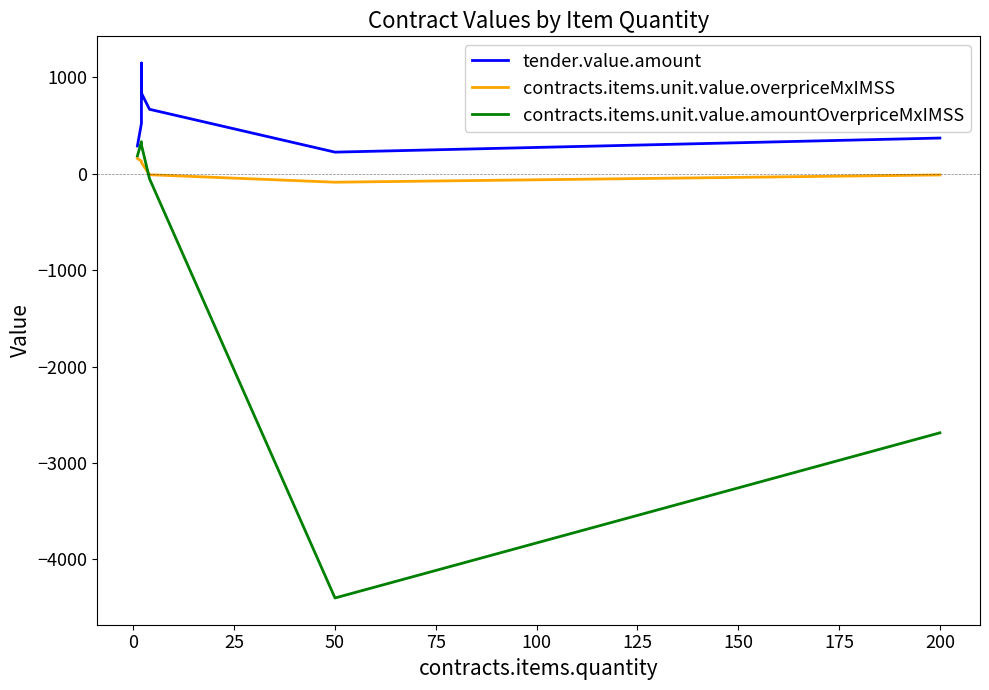

How many categories are shown in the chart?

8